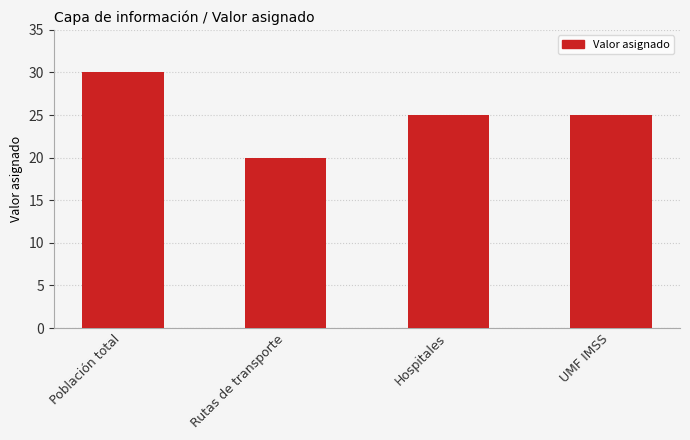

What is the sum of all values?

100